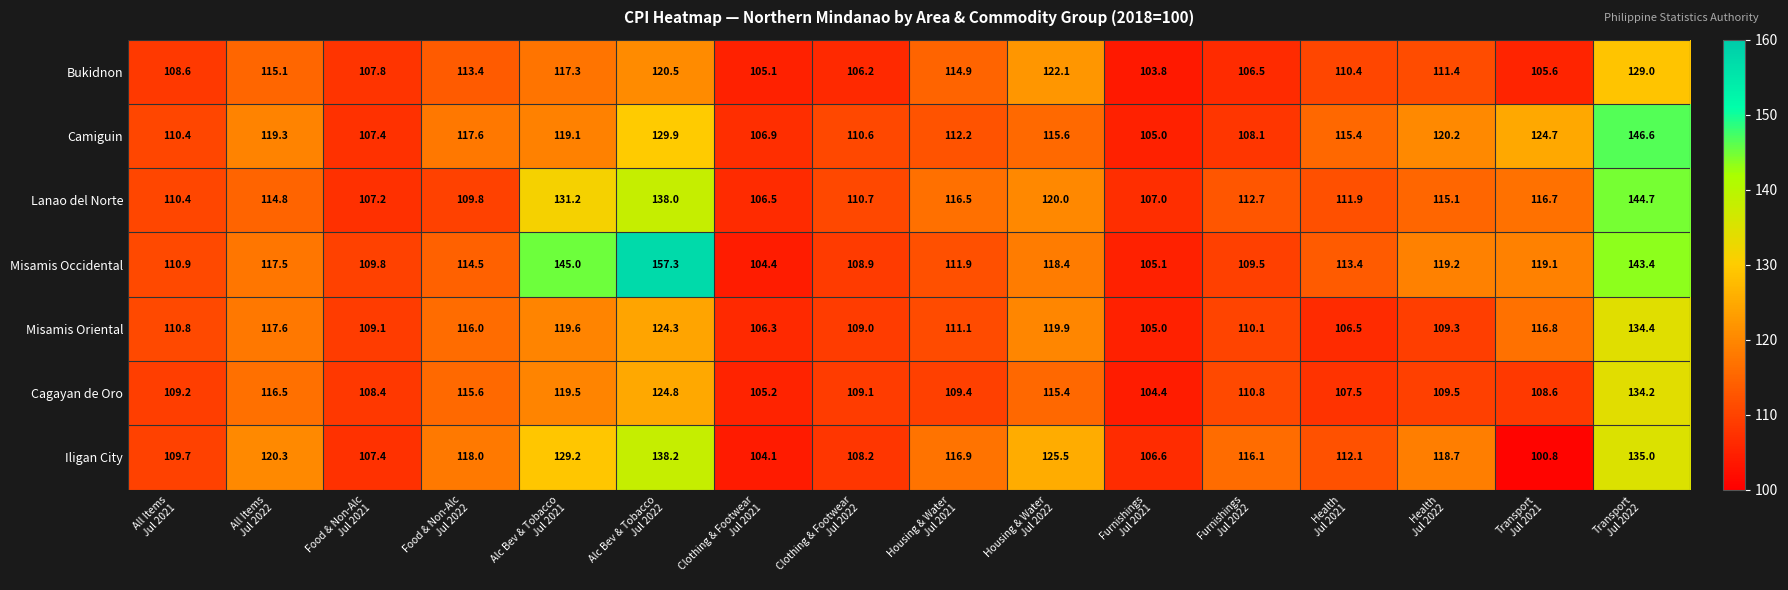

List the series in order of their peak value, lowest first.

Bukidnon, Cagayan de Oro, Misamis Oriental, Iligan City, Lanao del Norte, Camiguin, Misamis Occidental